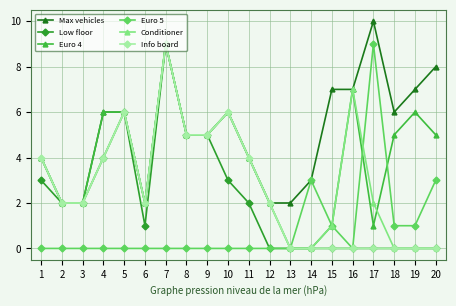

Which label corresponds to the largest value in the chart?

17